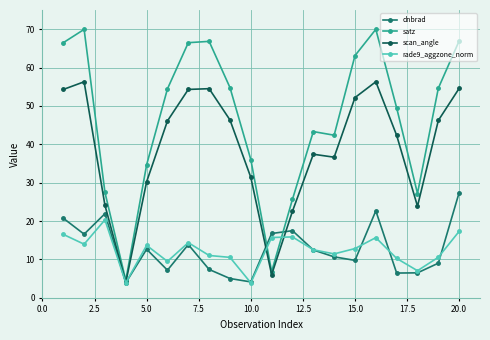

Does the chart have visible grid lines?

Yes